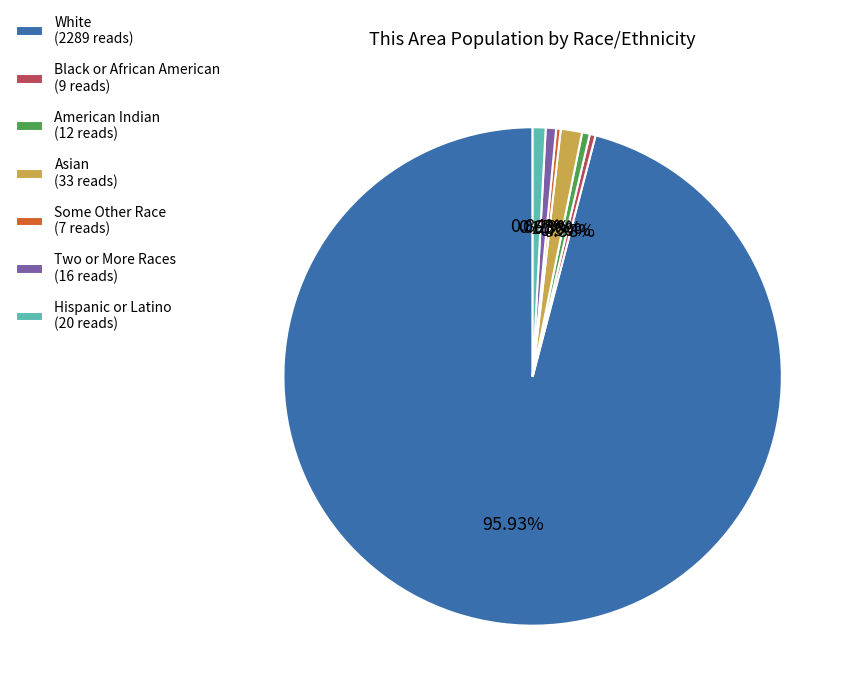

Which slice is the largest?

White (2289 reads)